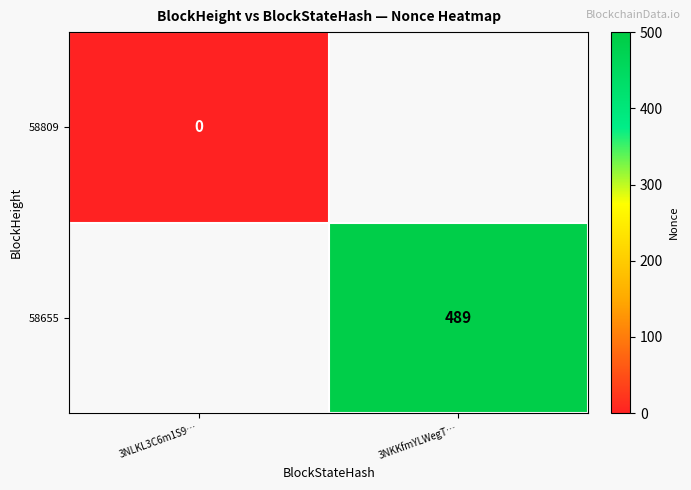

The value of 58655 at 3NKKfmYLWegT… is 489. True or false?

True